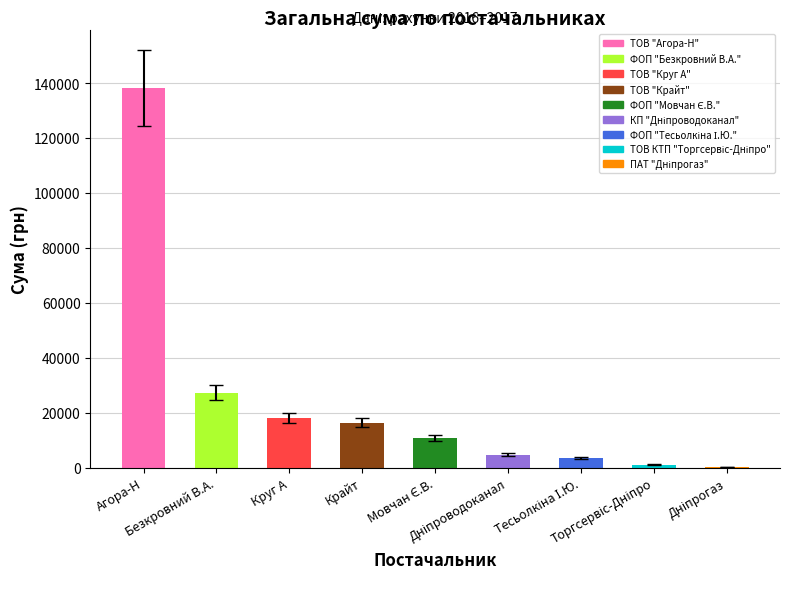

What is the greatest value displayed?

138069.0